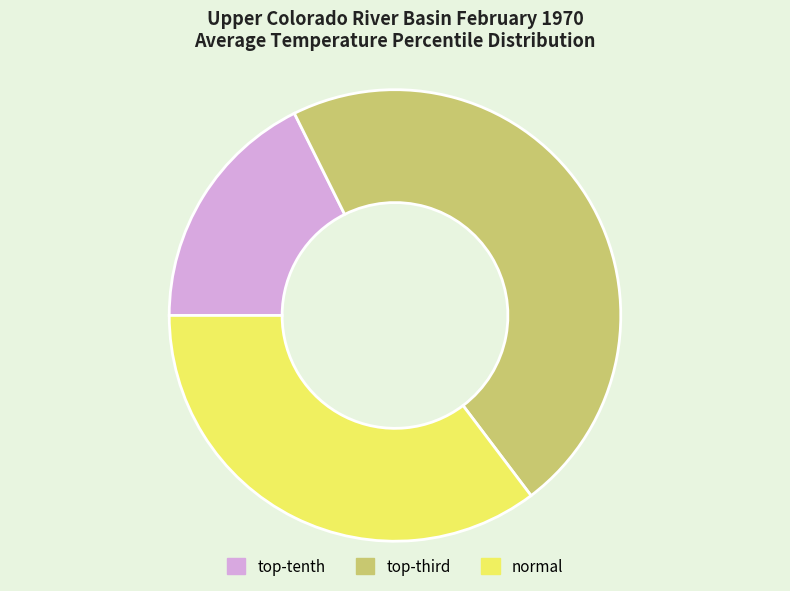

Count the number of slices in the pie.

3